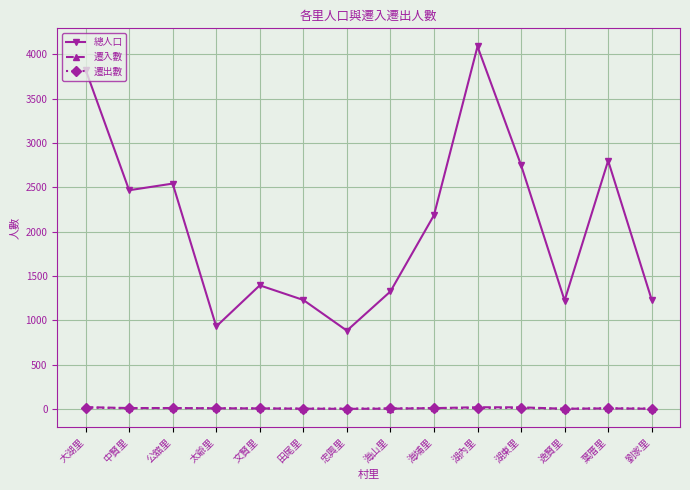

At how many categories does at least one series exceed 717?

14